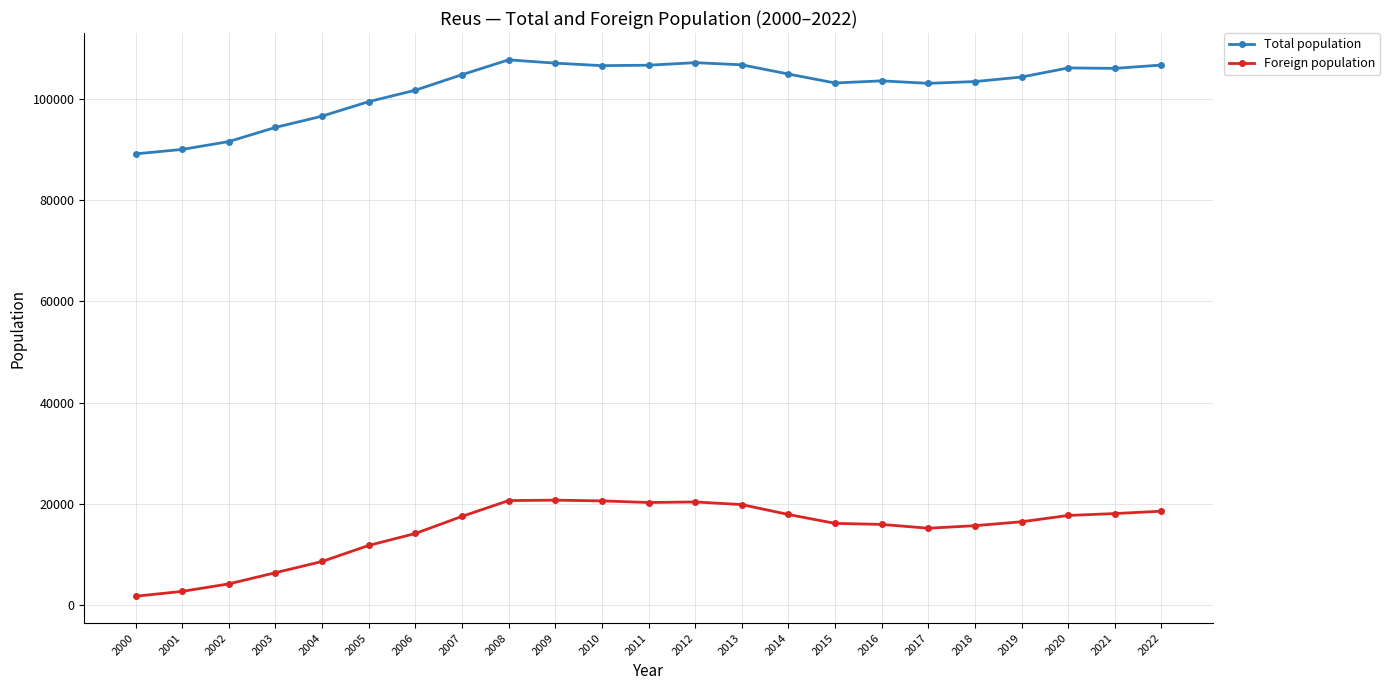

What are all the series names shown in the legend?

Total population, Foreign population